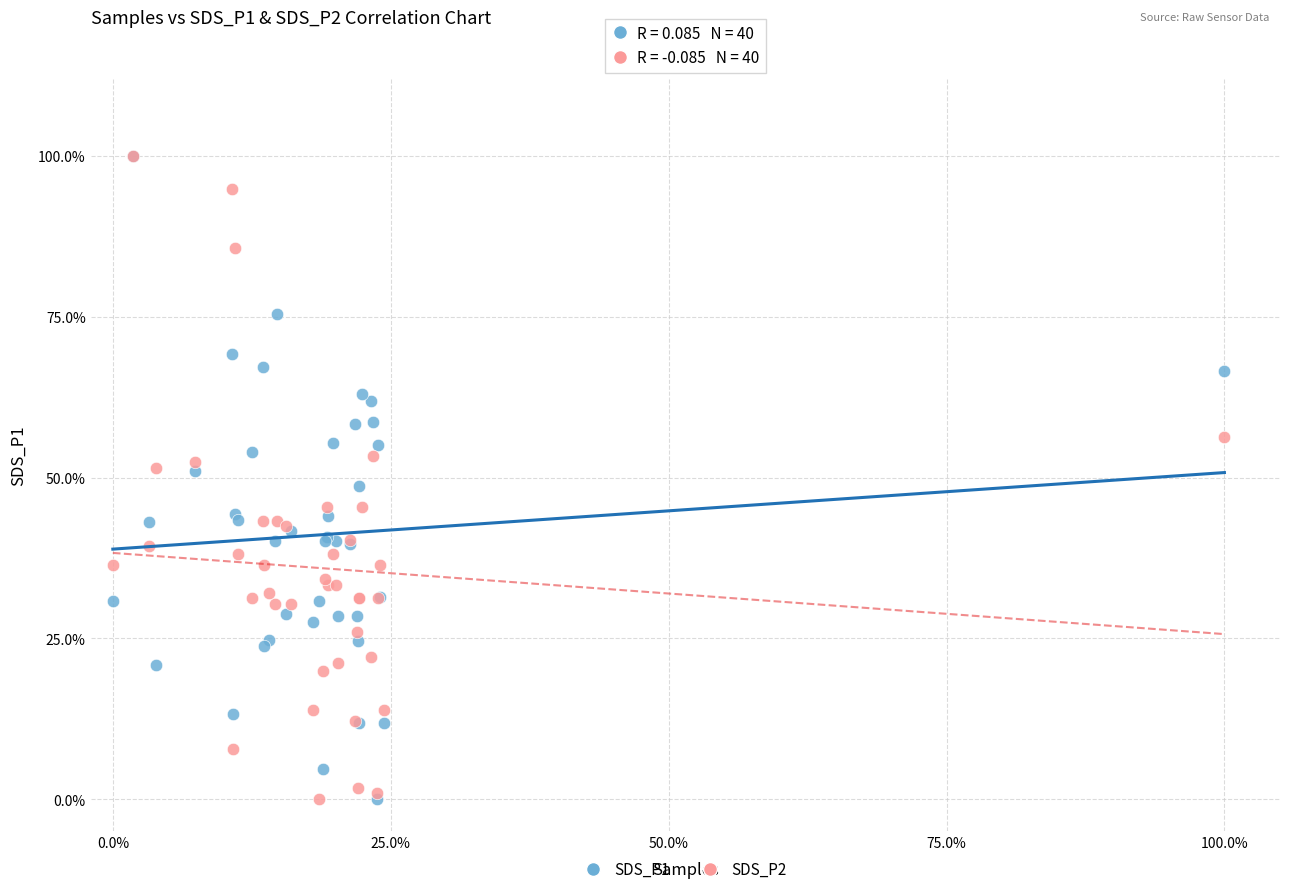

What are all the series names shown in the legend?

SDS_P1, SDS_P2